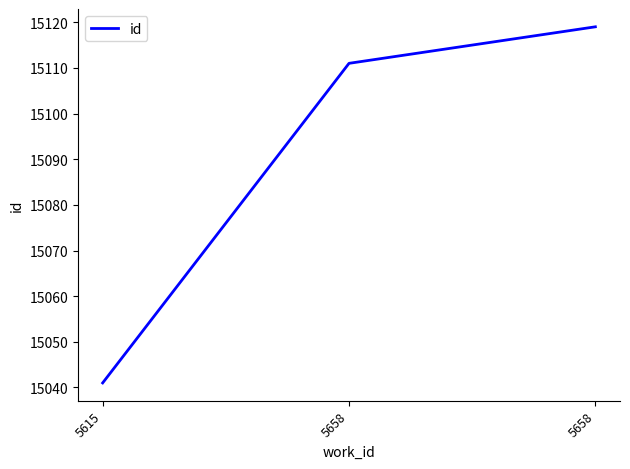

What is the greatest value displayed?

15119